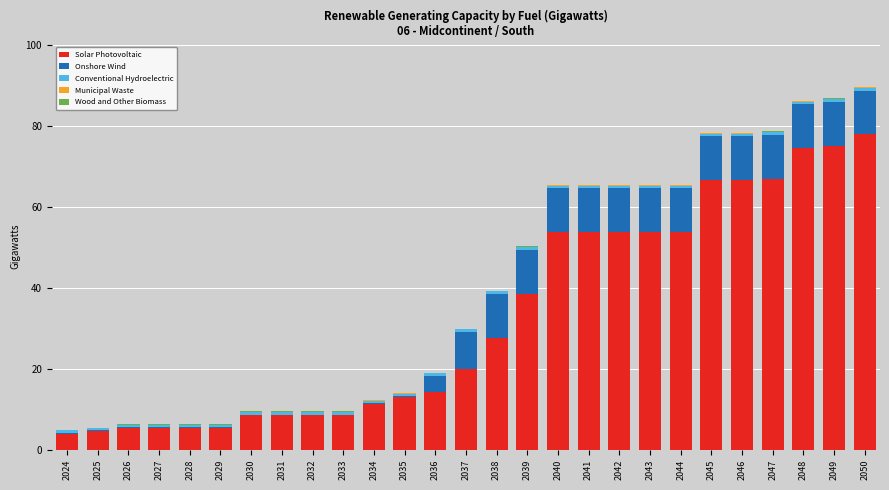

Which category has the highest value in the Solar Photovoltaic series?

2050